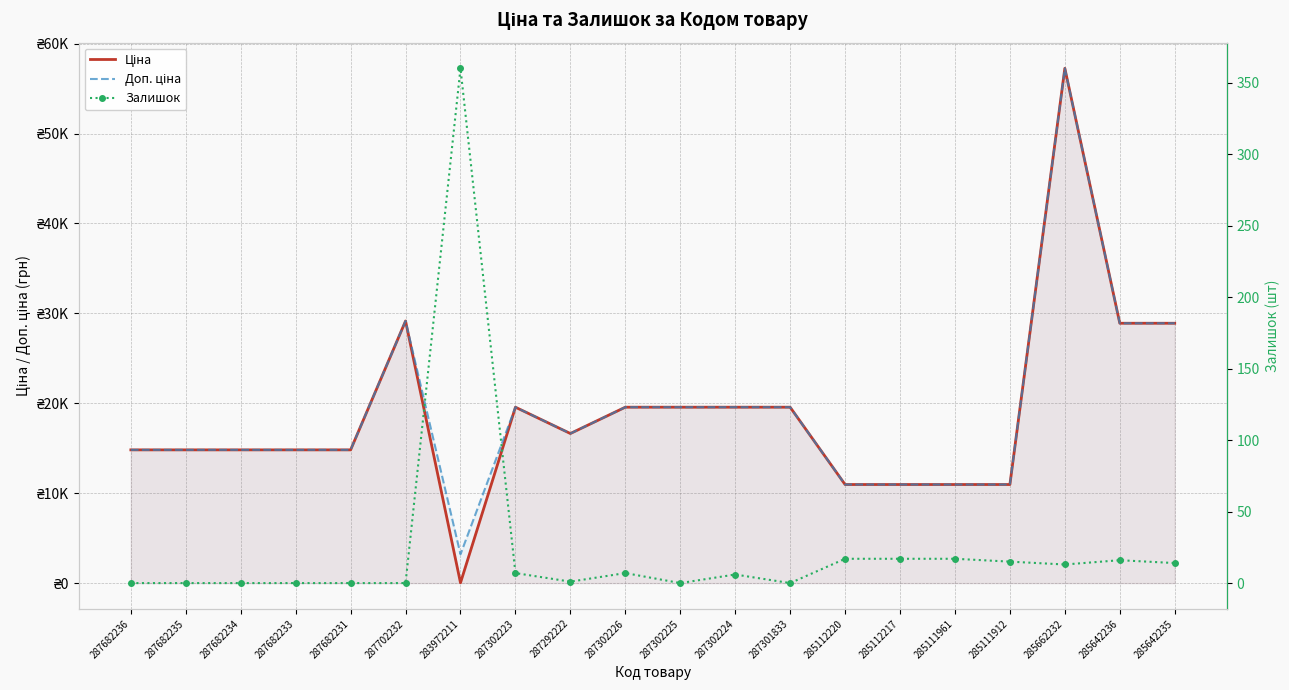

Does the chart have visible grid lines?

Yes